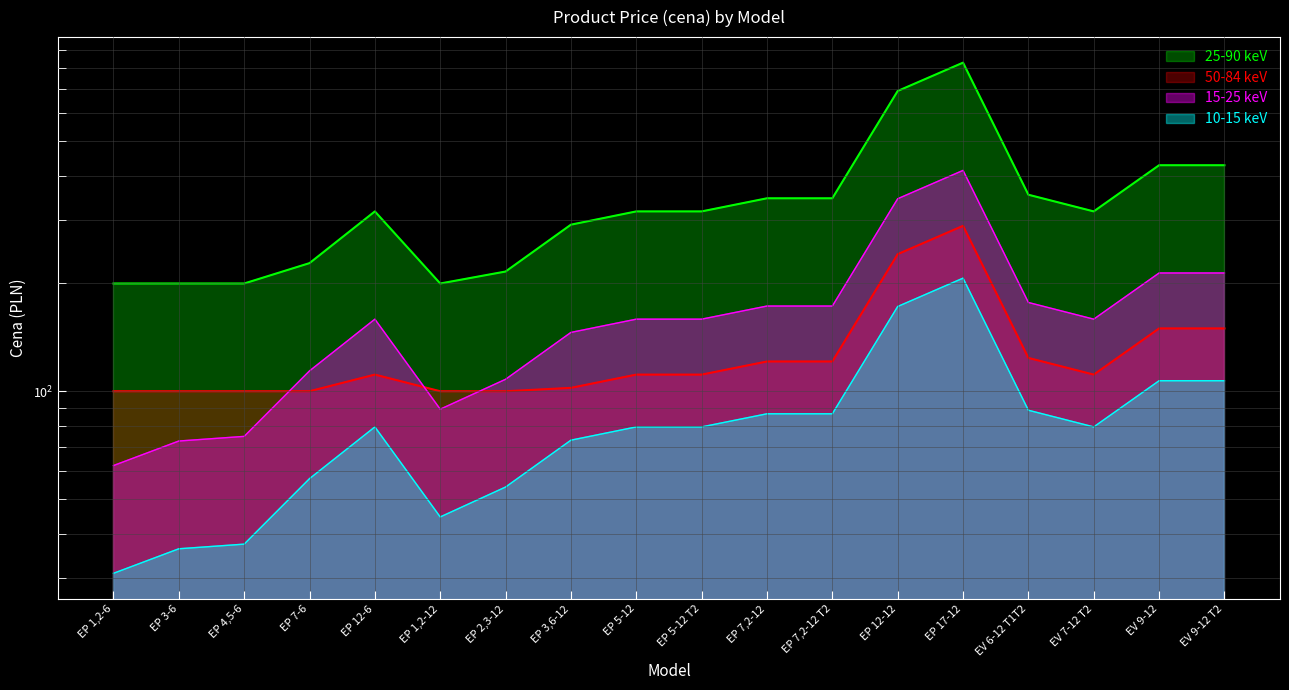

At which category does the data reach its first local peak?

EP 12-6